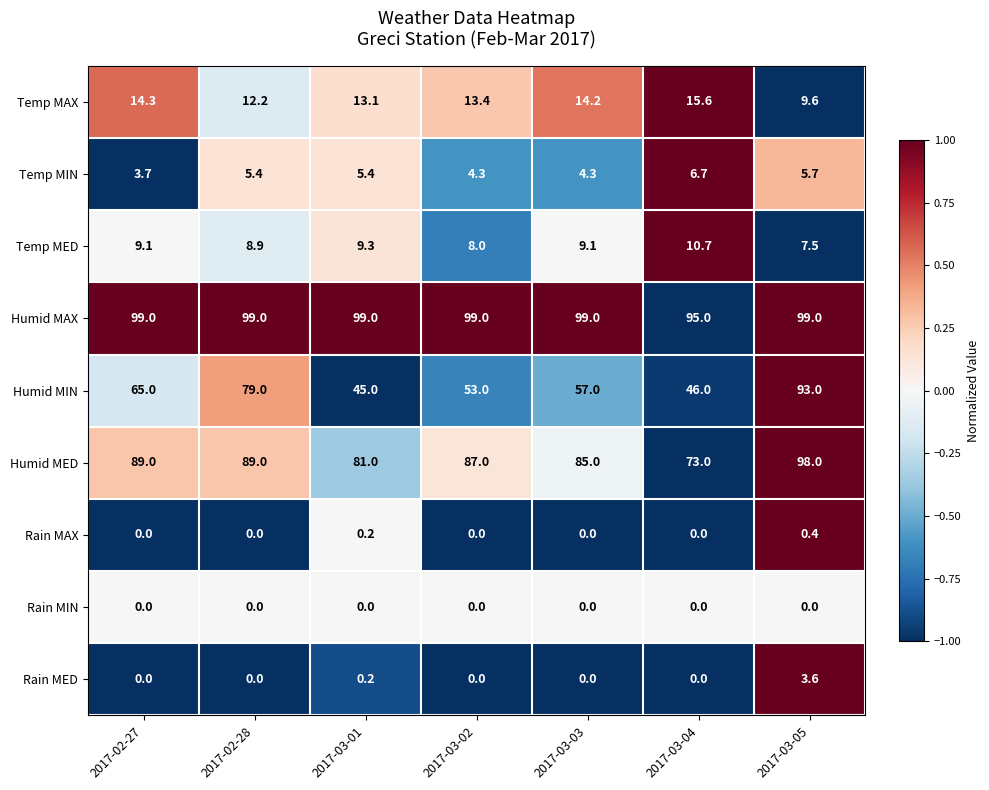

Which series has the largest range (max minus min)?

Humid MIN